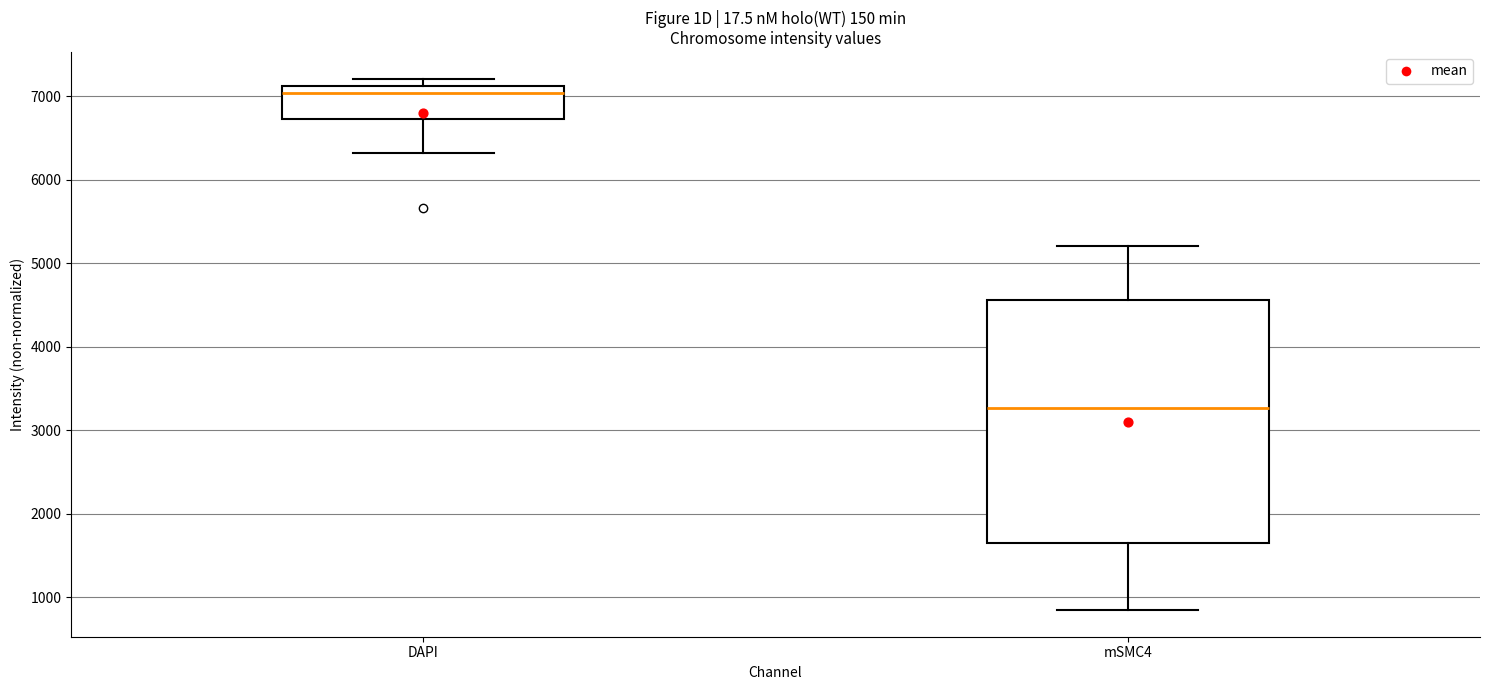

Reading left to right, read every box against the y-axis: the position of its median line, the range the box covers, and the ends of its whiskers. The values are not printed on the chart, so give them approximately, as read against the axis.

DAPI: median 7000, box 6700 to 7100, whiskers 6300 to 7200
mSMC4: median 3300, box 1700 to 4600, whiskers 800 to 5200